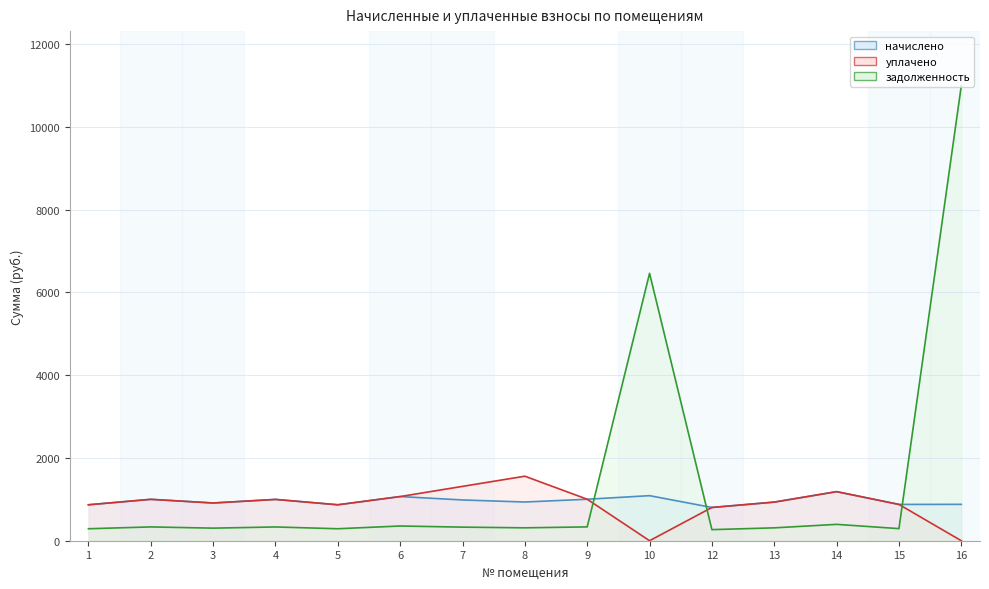

At which category does начислено reach its first local valley?

3